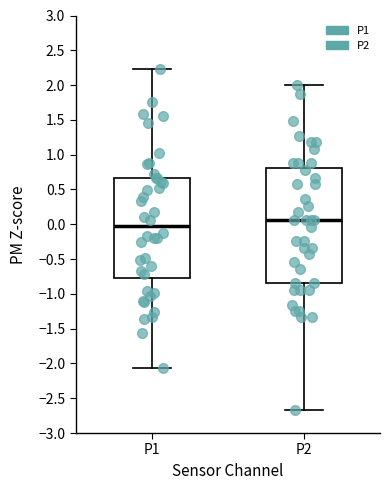

Which box is the tallest, from its lower edge to its upper edge?

P2